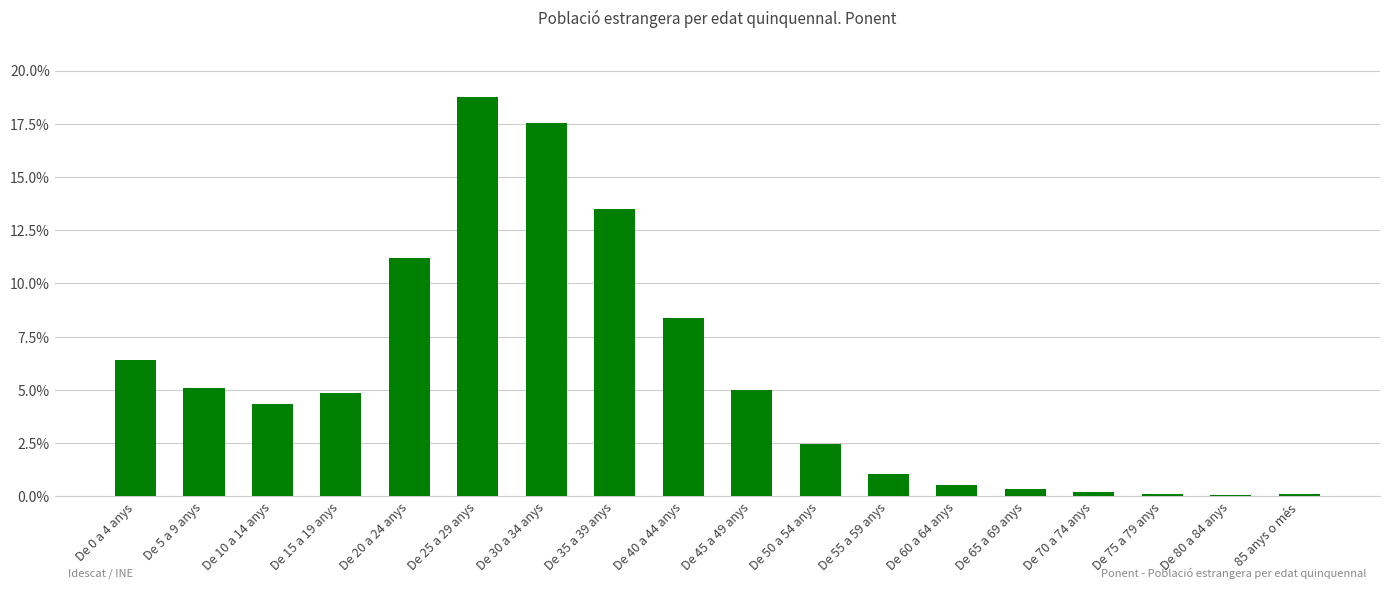

Read the value at De 25 a 29 anys.

18.7